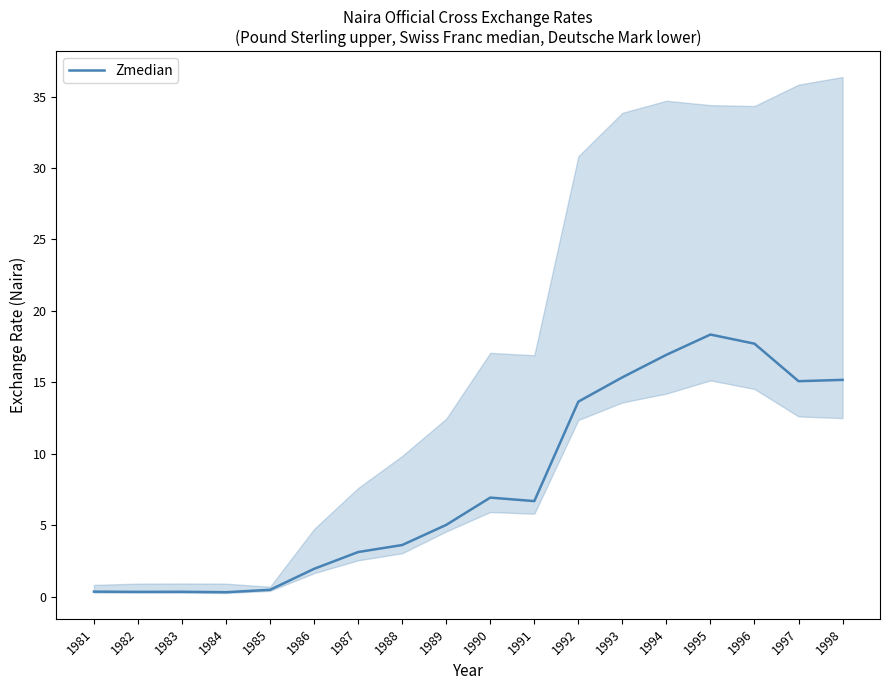

Which label corresponds to the largest value in the chart?

1995